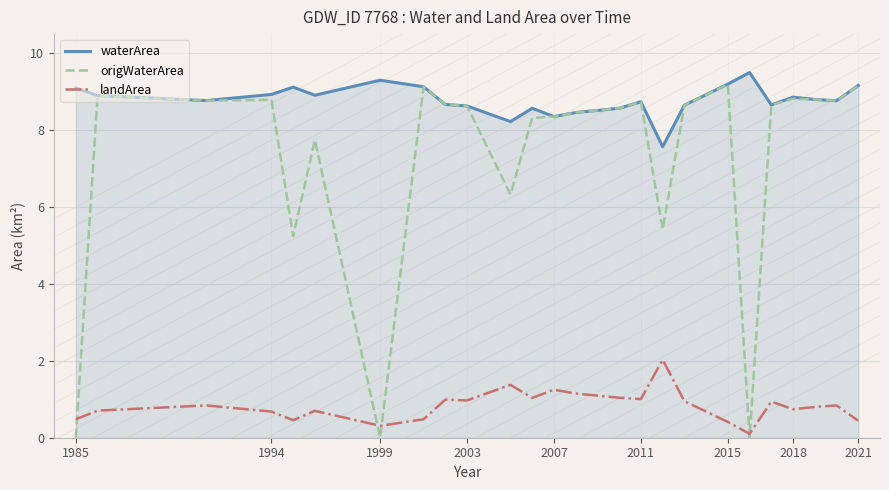

True or false: waterArea and landArea cross at least once.

False